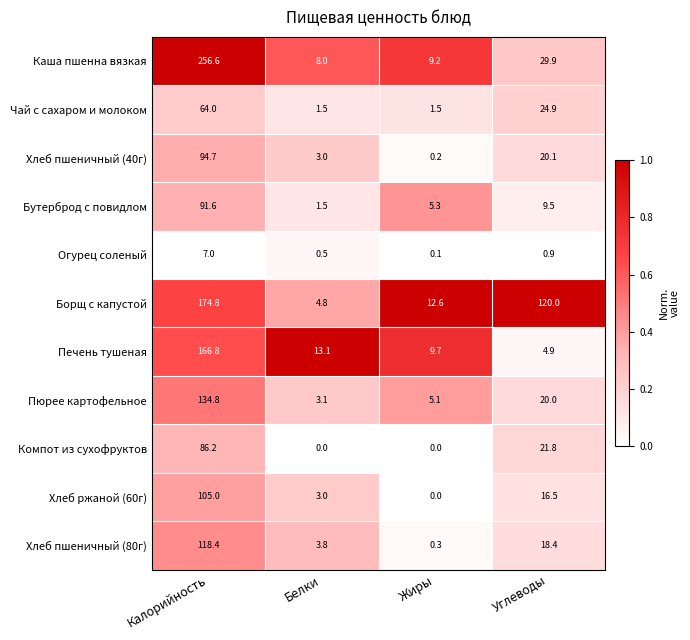

True or false: Каша пшенна вязкая has a value of 9.2 at Жиры.

True